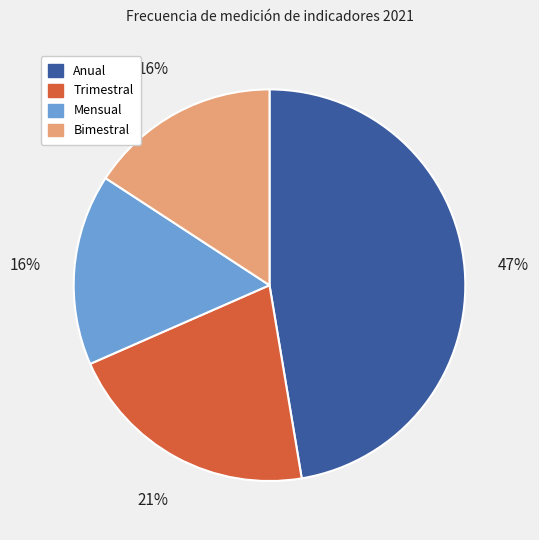

Which has a higher value, Bimestral or Trimestral?

Trimestral